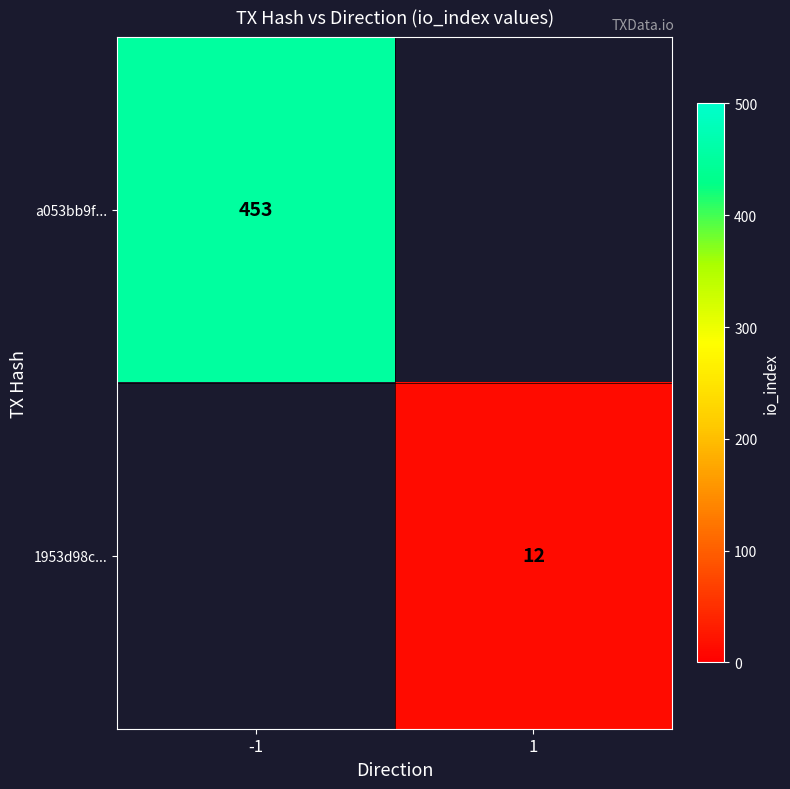

The 1953d98c... series shows 12 at 1. True or false?

True